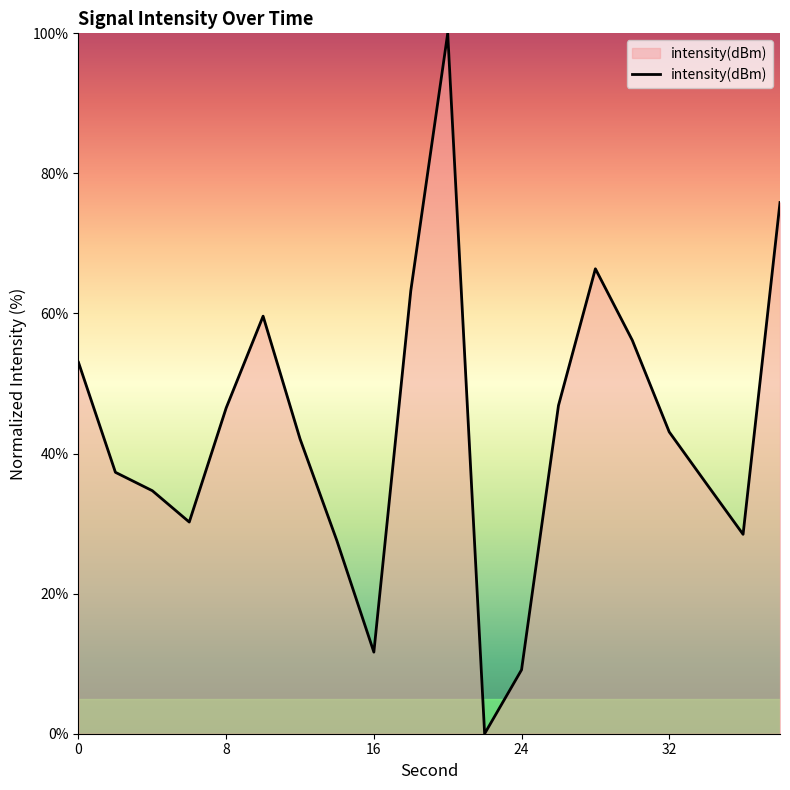

What is the greatest value displayed?

100.0